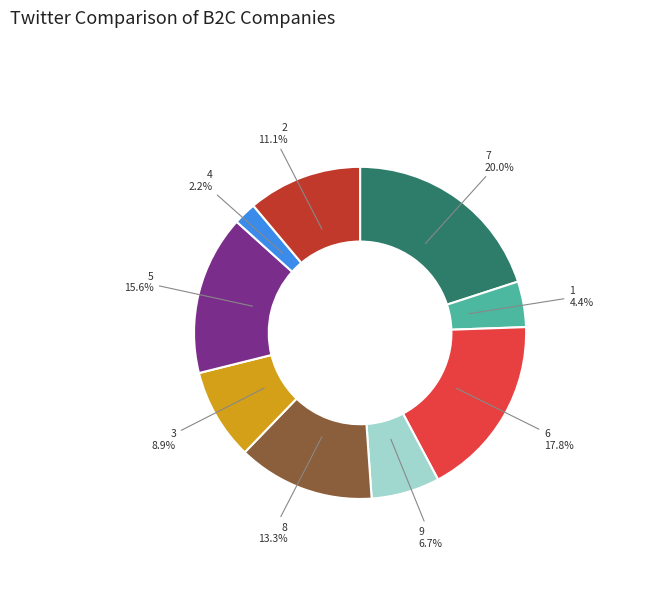

The 9 slice represents 18% of the pie. True or false?

False